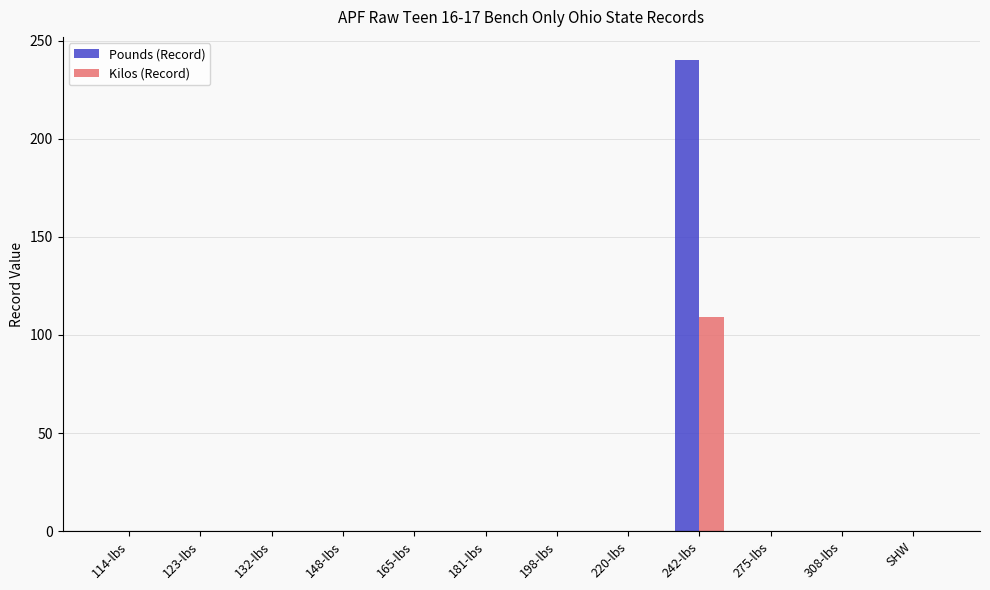

The value of Pounds (Record) at SHW is 102.1. True or false?

False